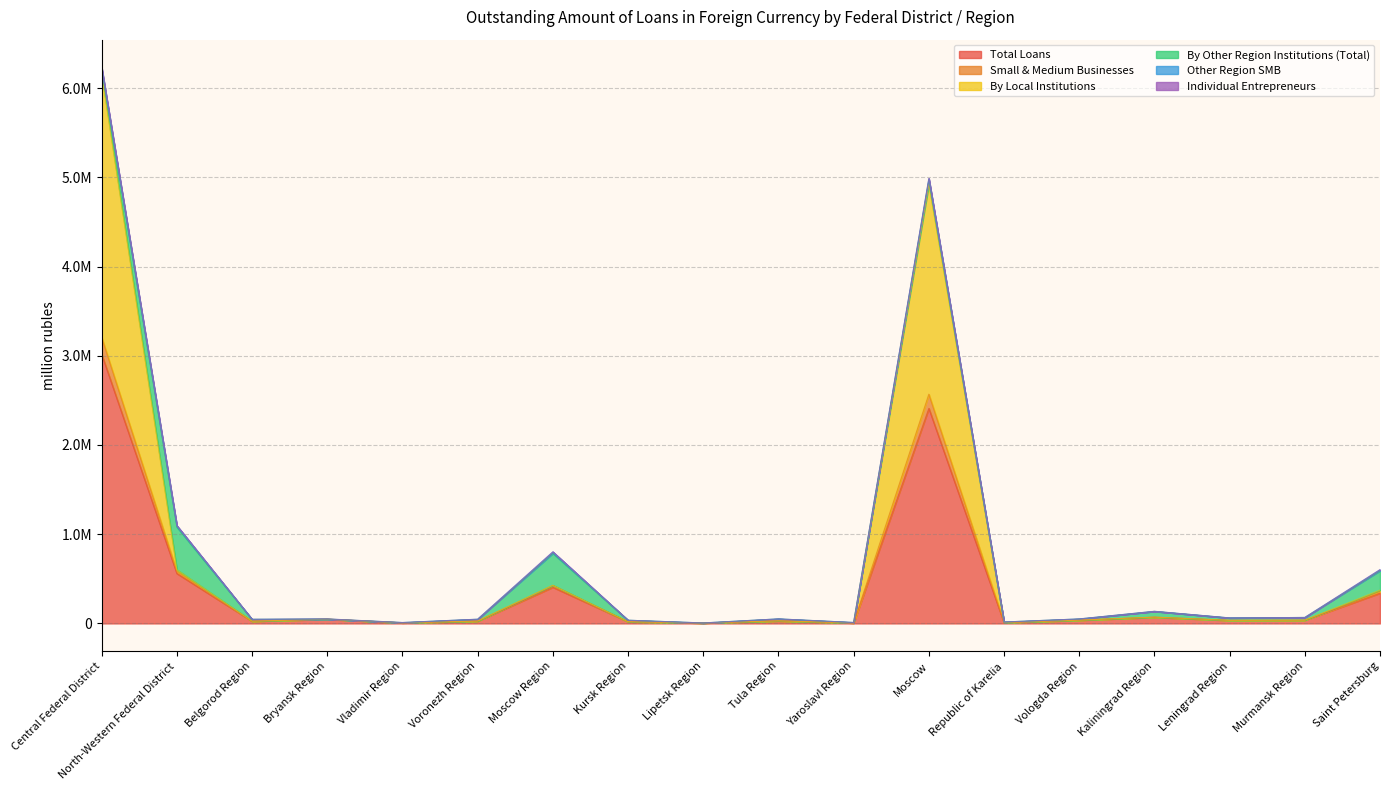

What is the sum of all By Local Institutions values?

12827476